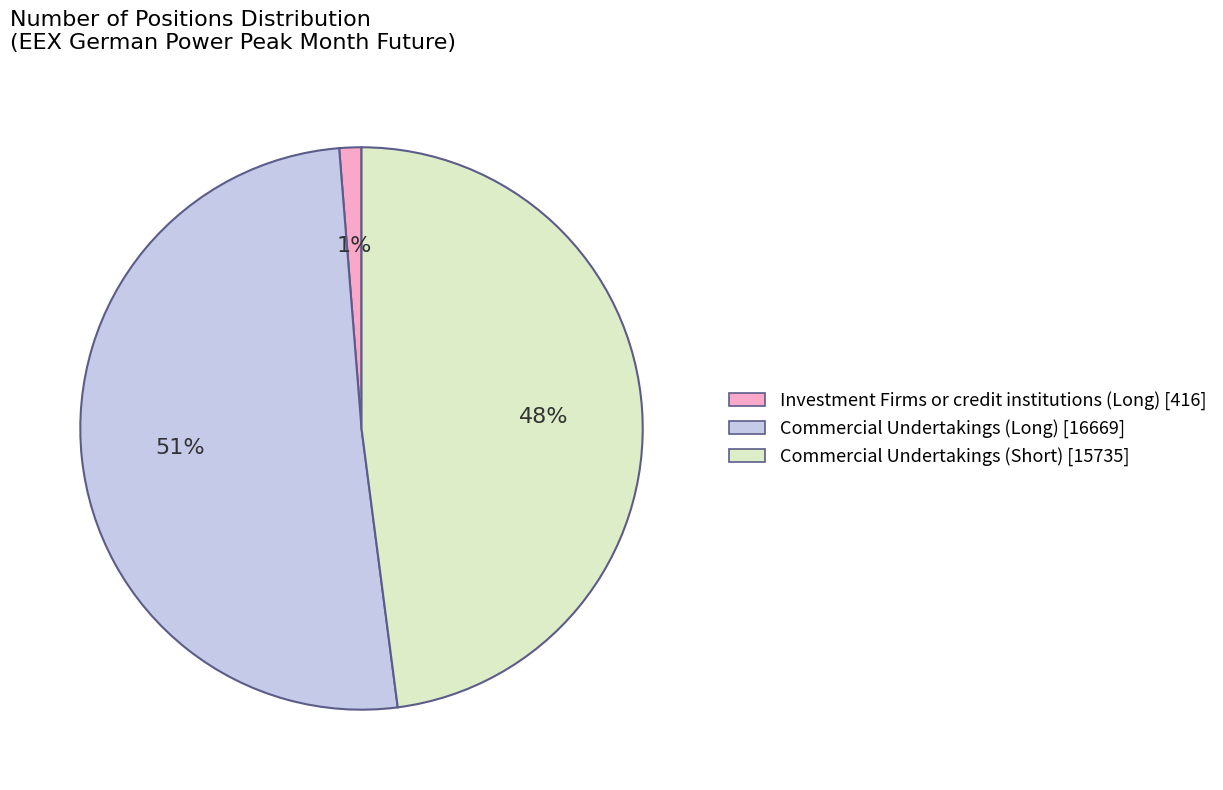

Which has a higher value, Commercial Undertakings (Long) [16669] or Commercial Undertakings (Short) [15735]?

Commercial Undertakings (Long) [16669]